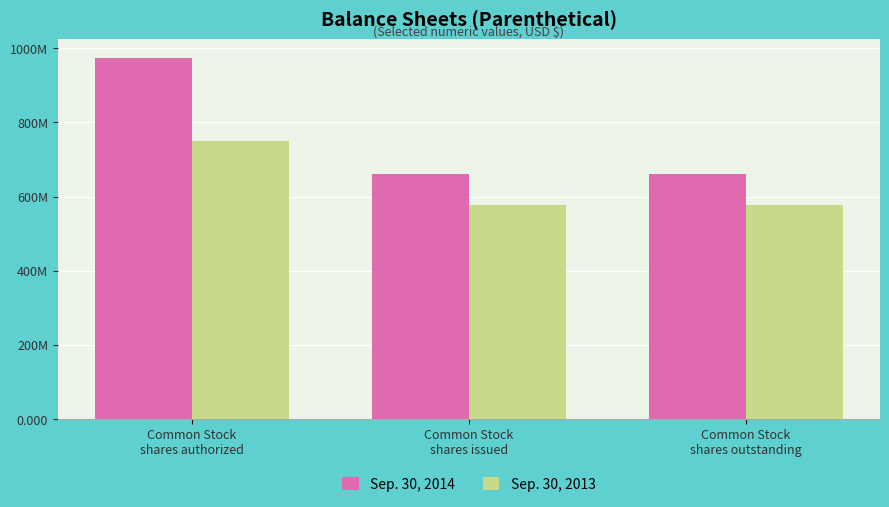

Reading left to right, what are all the values shown in this chart?

Sep. 30, 2014: Common Stock
shares authorized=975000000	Common Stock
shares issued=660672345	Common Stock
shares outstanding=660672345
Sep. 30, 2013: Common Stock
shares authorized=750000000	Common Stock
shares issued=577210000	Common Stock
shares outstanding=577210000